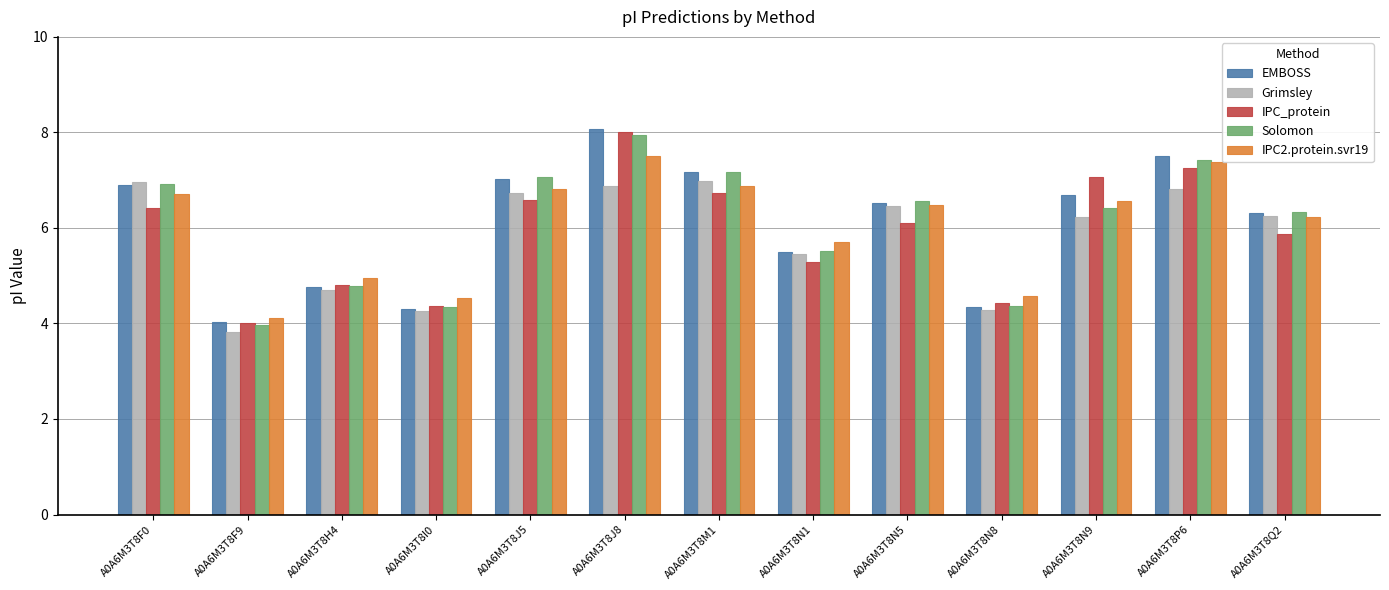

What is the sum of all IPC2.protein.svr19 values?

78.4